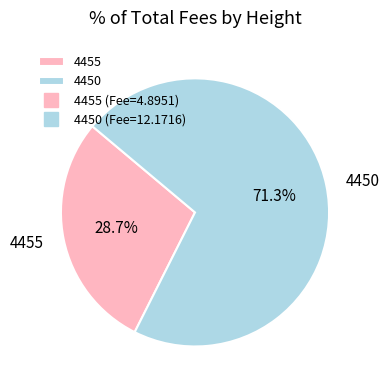

To the nearest percent, what is the difference between the largest and smallest slice percentages?

43%